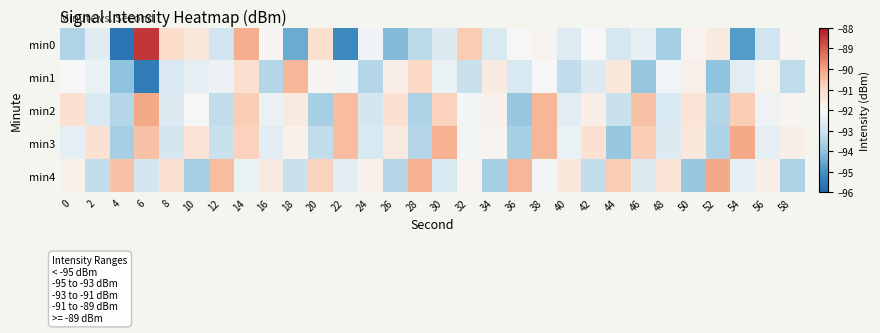

Reading left to right, extract all data points from this chart.

min0: 0=-93.5	2=-92.6	4=-95.7	6=-88.4	8=-91.1	10=-91.5	12=-93.0	14=-90.2	16=-91.9	18=-94.5	20=-91.2	22=-95.2	24=-92.2	26=-94.2	28=-93.3	30=-92.7	32=-90.7	34=-92.8	36=-92.0	38=-91.8	40=-92.6	42=-92.0	44=-92.9	46=-92.4	48=-93.7	50=-91.8	52=-91.5	54=-94.8	56=-93.0	58=-91.9
min1: 0=-92.0	2=-92.3	4=-94.0	6=-95.5	8=-92.7	10=-92.5	12=-92.3	14=-91.2	16=-93.4	18=-90.3	20=-91.8	22=-92.1	24=-93.5	26=-91.7	28=-91.0	30=-92.3	32=-93.1	34=-91.6	36=-92.8	38=-92.0	40=-93.2	42=-92.7	44=-91.4	46=-93.9	48=-92.2	50=-91.7	52=-94.0	54=-92.5	56=-91.8	58=-93.3
min2: 0=-91.2	2=-92.8	4=-93.5	6=-90.1	8=-92.7	10=-92.0	12=-93.2	14=-90.8	16=-92.3	18=-91.6	20=-93.7	22=-90.5	24=-92.9	26=-91.2	28=-93.6	30=-90.9	32=-92.1	34=-91.8	36=-93.9	38=-90.3	40=-92.6	42=-91.7	44=-93.1	46=-90.6	48=-92.8	50=-91.3	52=-93.5	54=-90.8	56=-92.2	58=-91.9
min3: 0=-92.5	2=-91.2	4=-93.7	6=-90.6	8=-92.9	10=-91.3	12=-93.1	14=-90.9	16=-92.6	18=-91.8	20=-93.2	22=-90.5	24=-92.8	26=-91.6	28=-93.5	30=-90.2	32=-92.1	34=-91.9	36=-93.7	38=-90.3	40=-92.3	42=-91.2	44=-93.9	46=-90.8	48=-92.7	50=-91.5	52=-93.6	54=-90.1	56=-92.5	58=-91.7
min4: 0=-91.8	2=-93.2	4=-90.6	6=-92.9	8=-91.2	10=-93.7	12=-90.5	14=-92.3	16=-91.6	18=-93.1	20=-90.9	22=-92.6	24=-91.8	26=-93.5	28=-90.2	30=-92.8	32=-91.9	34=-93.7	36=-90.3	38=-92.1	40=-91.5	42=-93.2	44=-90.8	46=-92.7	48=-91.3	50=-93.9	52=-90.1	54=-92.5	56=-91.7	58=-93.6